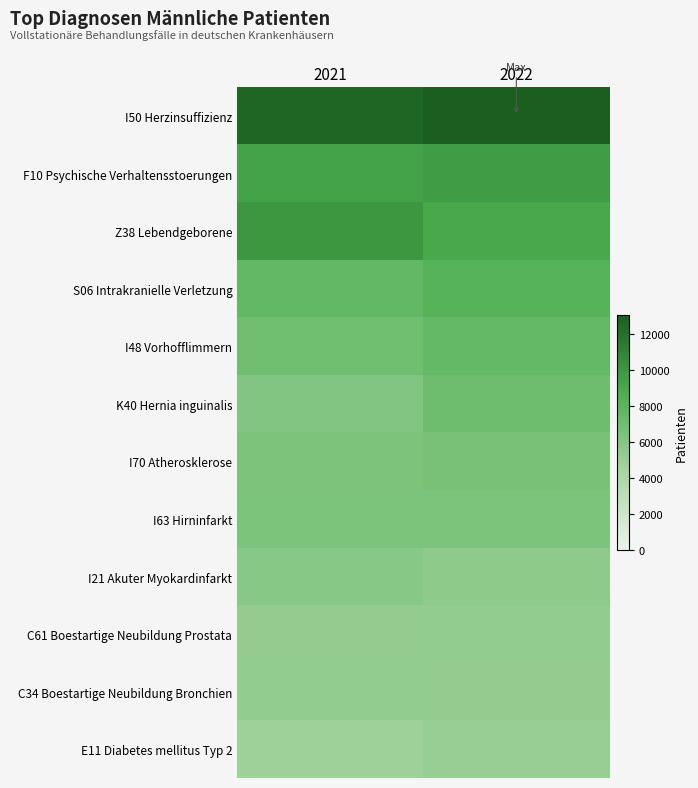

Reading left to right, transcribe all the data shown in this chart.

I50 Herzinsuffizienz: 2021=12613	2022=13023
F10 Psychische Verhaltensstoerungen: 2021=9353	2022=9589
Z38 Lebendgeborene: 2021=9959	2022=8978
S06 Intrakranielle Verletzung: 2021=7575	2022=8115
I48 Vorhofflimmern: 2021=6923	2022=7496
K40 Hernia inguinalis: 2021=6144	2022=7026
I70 Atherosklerose: 2021=6356	2022=6597
I63 Hirninfarkt: 2021=6377	2022=6379
I21 Akuter Myokardinfarkt: 2021=5833	2022=5591
C61 Boestartige Neubildung Prostata: 2021=5271	2022=5374
C34 Boestartige Neubildung Bronchien: 2021=5373	2022=5251
E11 Diabetes mellitus Typ 2: 2021=4812	2022=5118